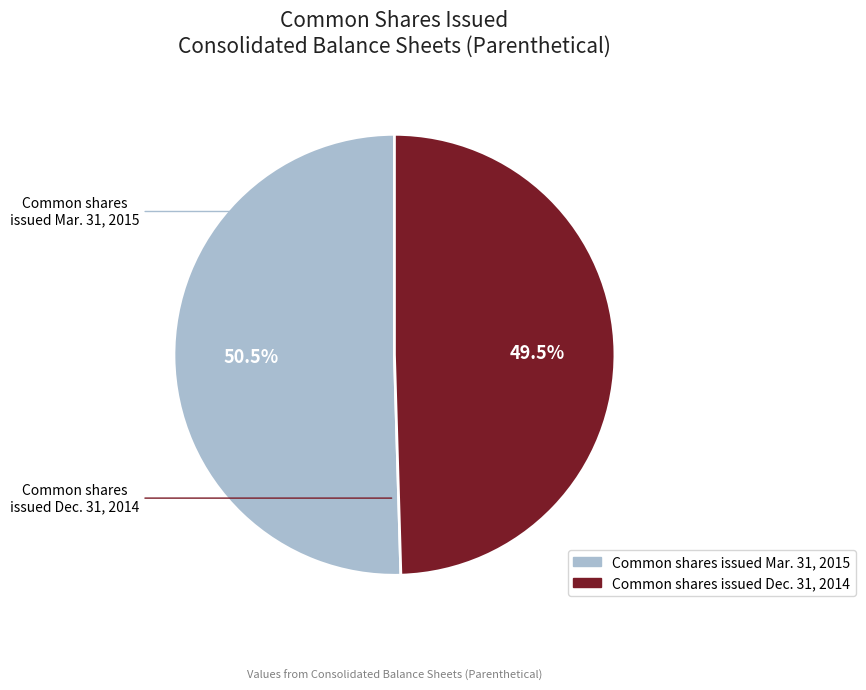

Which slice represents more than half of the pie?

Common shares, issued (in shares) Mar. 31, 2015